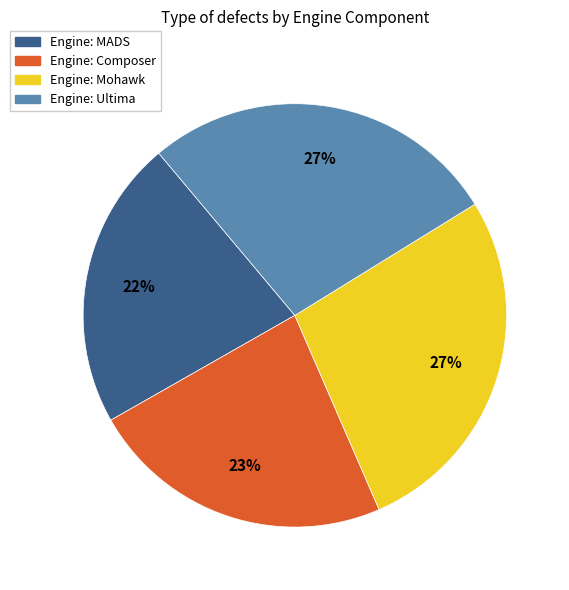

Do Engine: Mohawk and Engine: Composer together represent more than half of the pie?

Yes